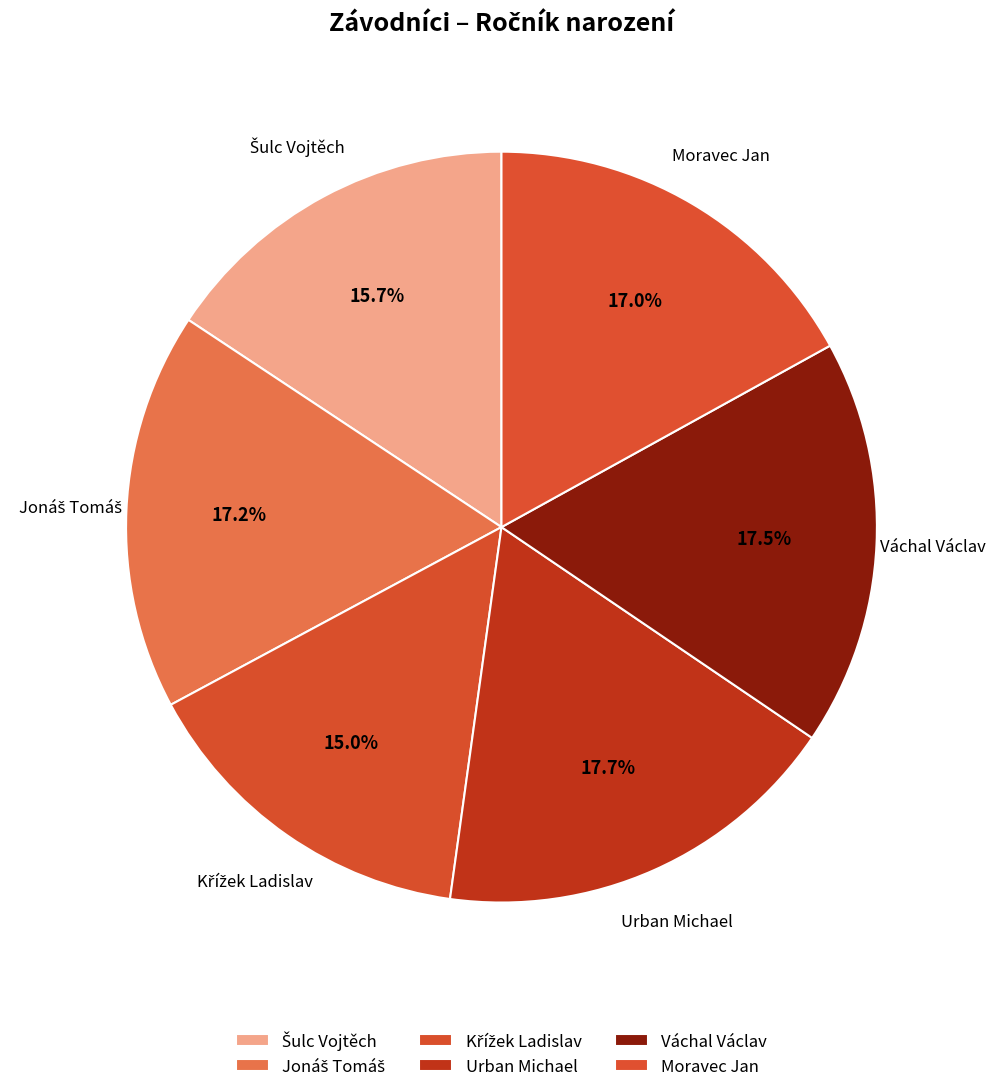

To the nearest percent, what is the average slice percentage?

17%